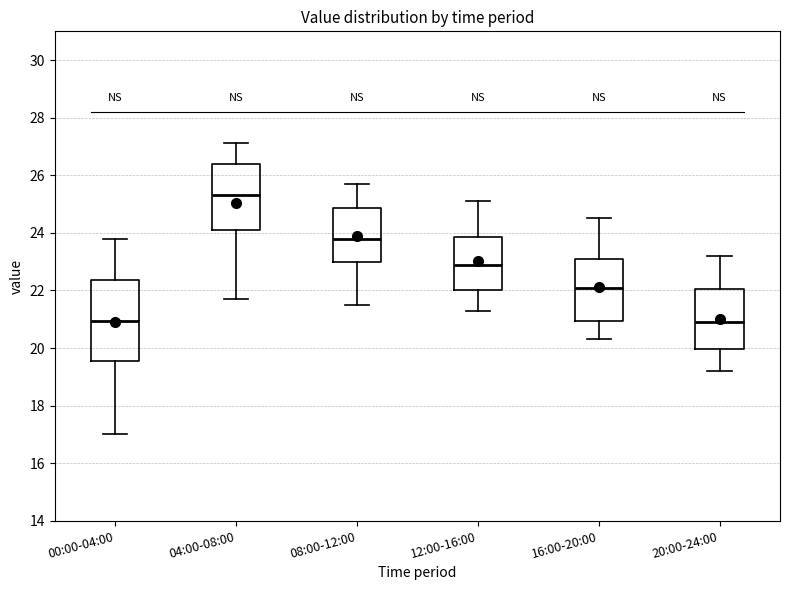

Which box's median line is the highest?

04:00-08:00